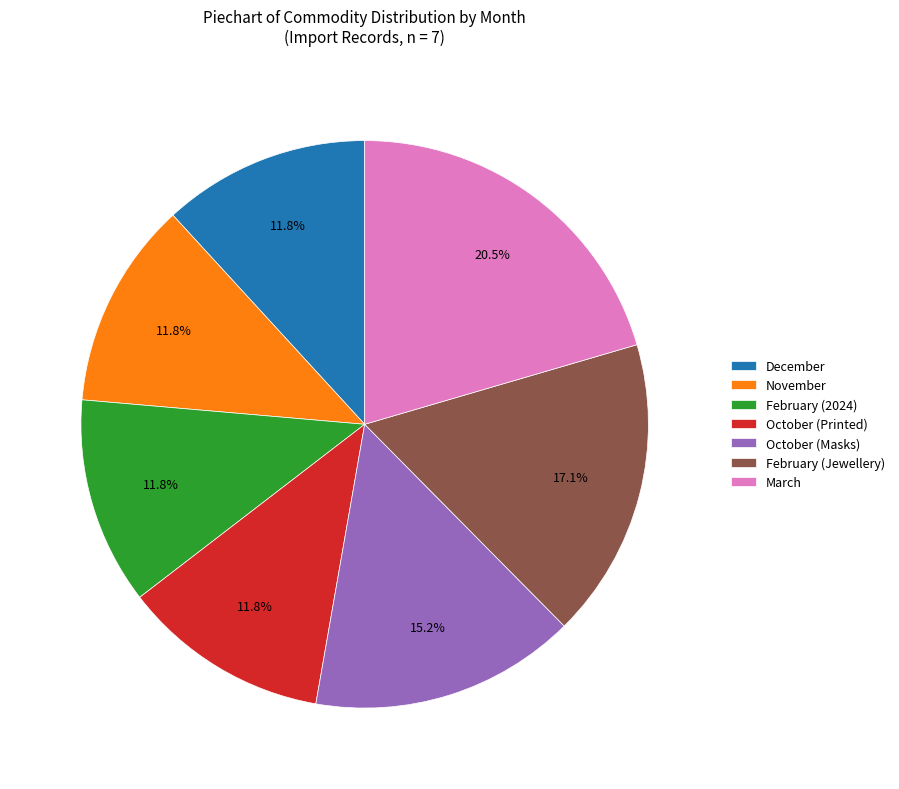

Between November and February (Jewellery), which is larger?

February (Jewellery)